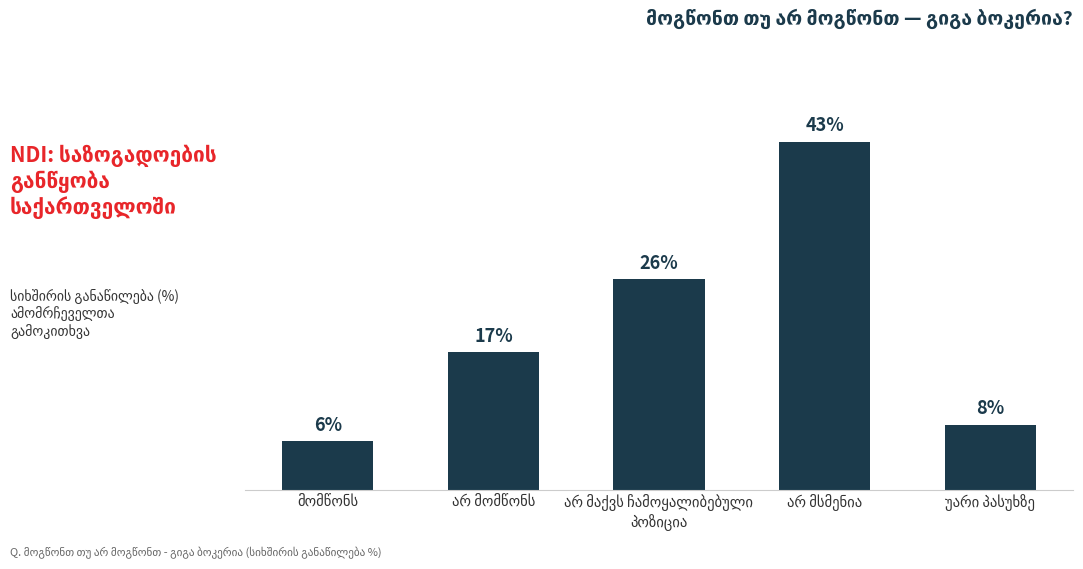

What is the minimum value shown in the chart?

6